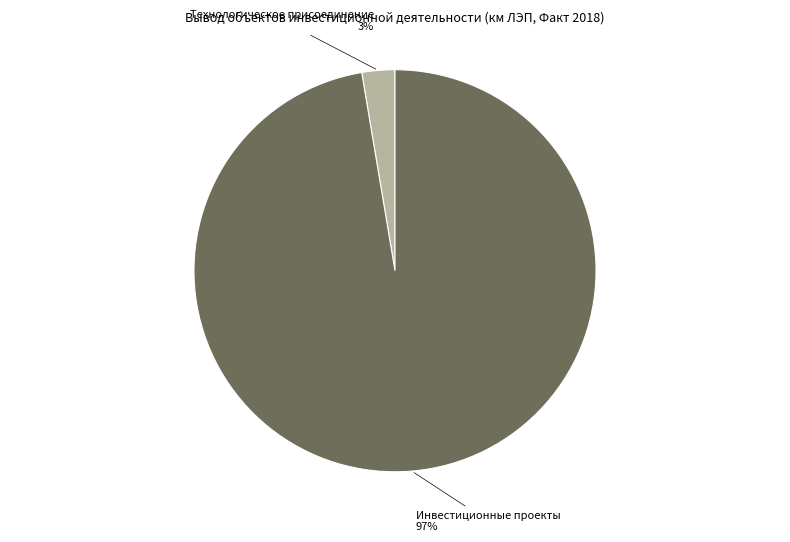

Do Инвестиционные проекты and Технологическое присоединение together represent more than half of the pie?

Yes